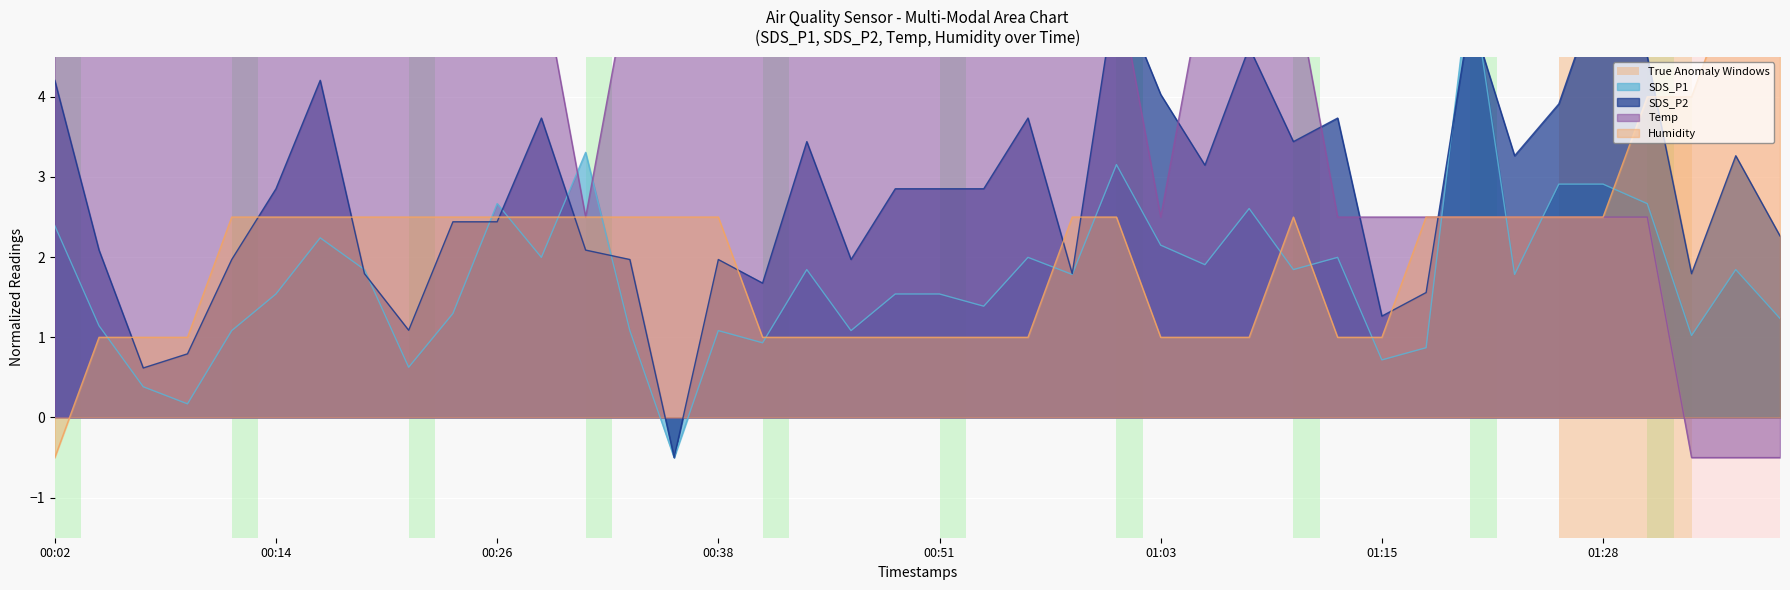

What are all the series names shown in the legend?

SDS_P1, SDS_P2, Temp, Humidity